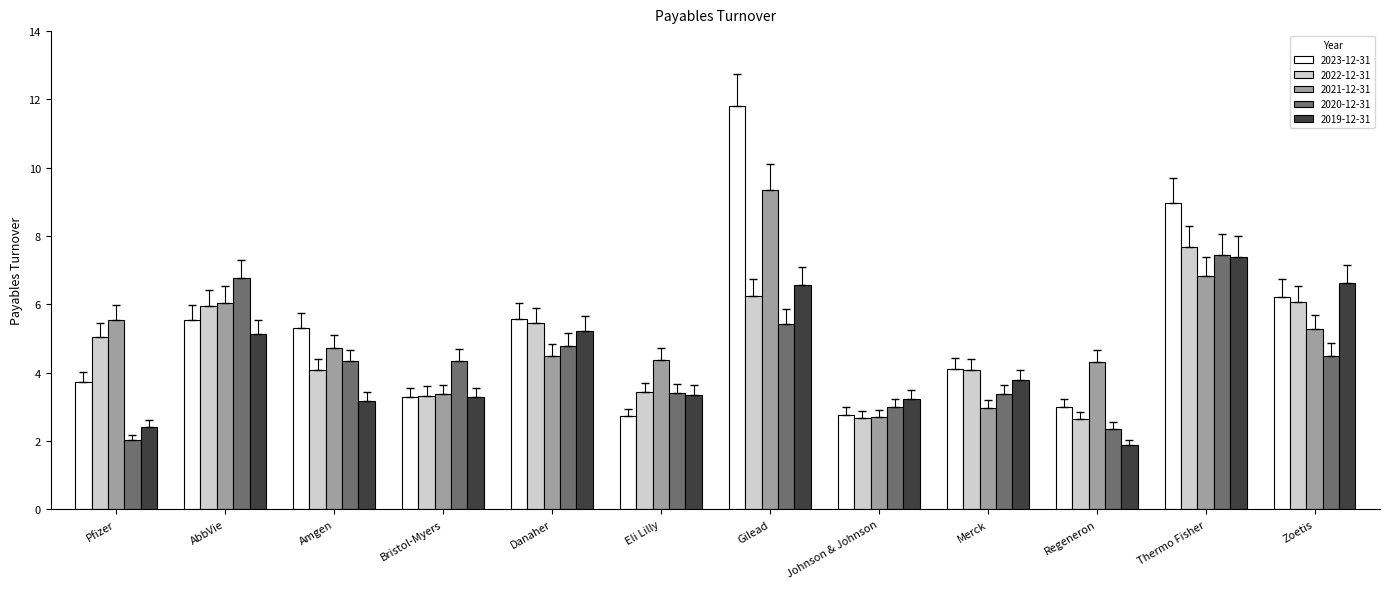

The value of 2019-12-31 at Amgen is 1.4. True or false?

False